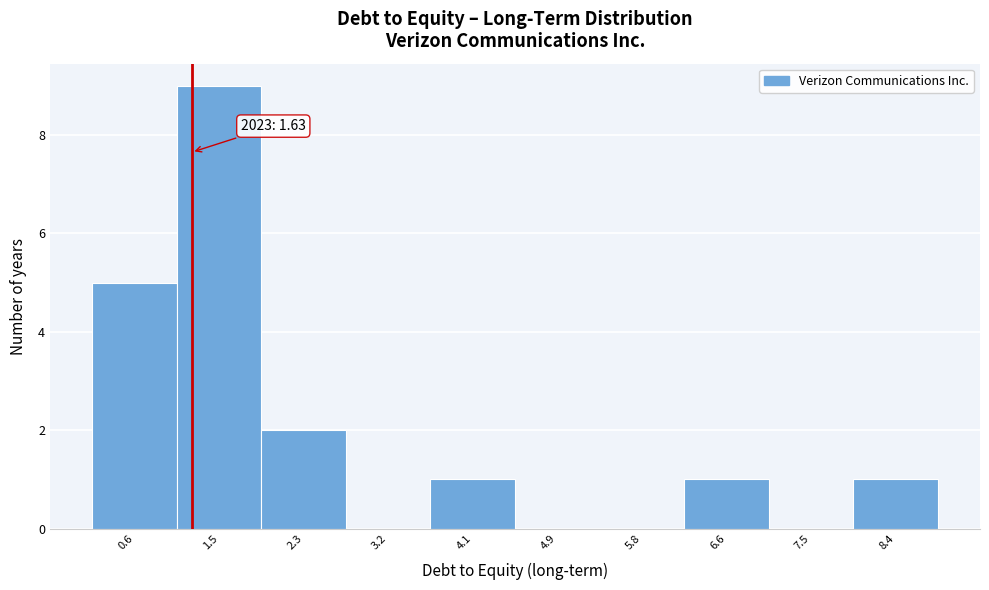

Reading right to left, what are all the values shown in this chart?

8.4=1	7.5=0	6.6=1	5.8=0	4.9=0	4.1=1	3.2=0	2.3=2	1.5=9	0.6=5